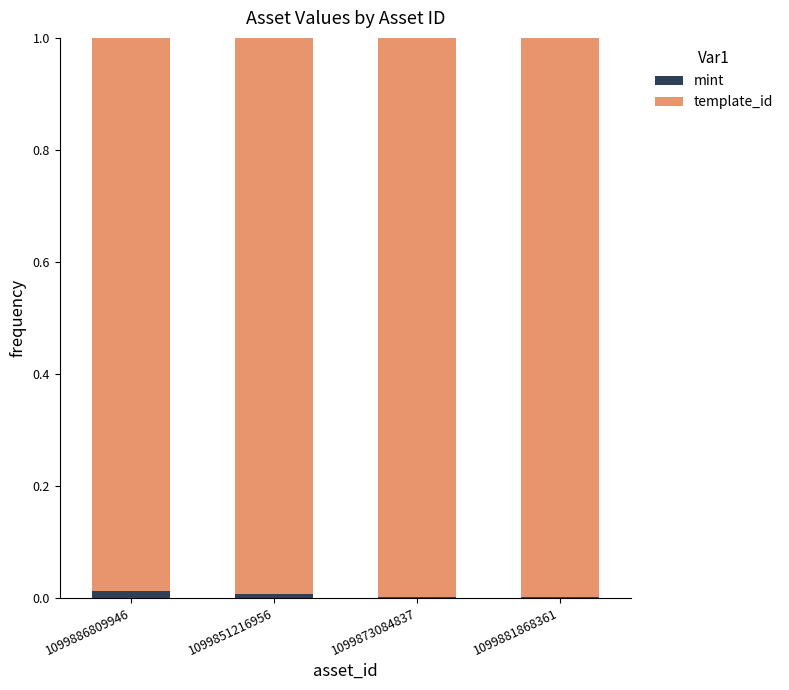

What is the label of the 2nd bar from the left?

1099851216956